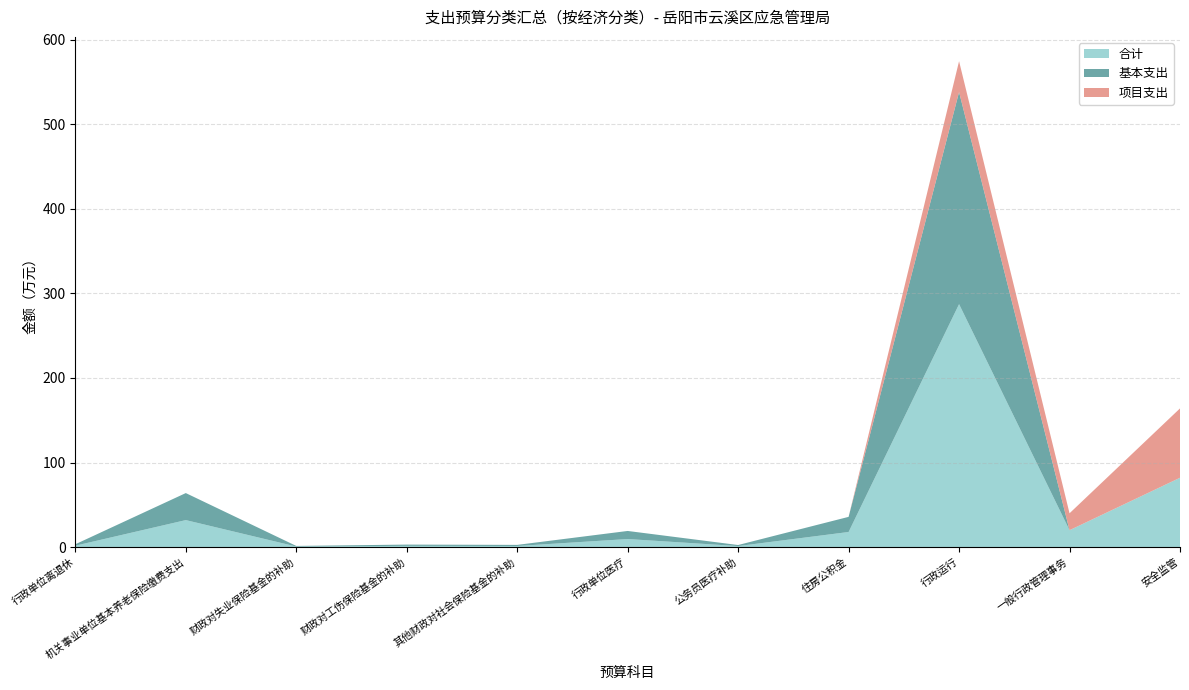

Reading left to right, transcribe all the data shown in this chart.

合计: 1.7	31.9	0.7	1.5	1.3	9.6	1.2	17.9	287.3	20.0	82.0
基本支出: 1.7	31.9	0.7	1.5	1.3	9.6	1.2	17.9	250.8	0.0	0.0
项目支出: 0.0	0.0	0.0	0.0	0.0	0.0	0.0	0.0	36.5	20.0	82.0